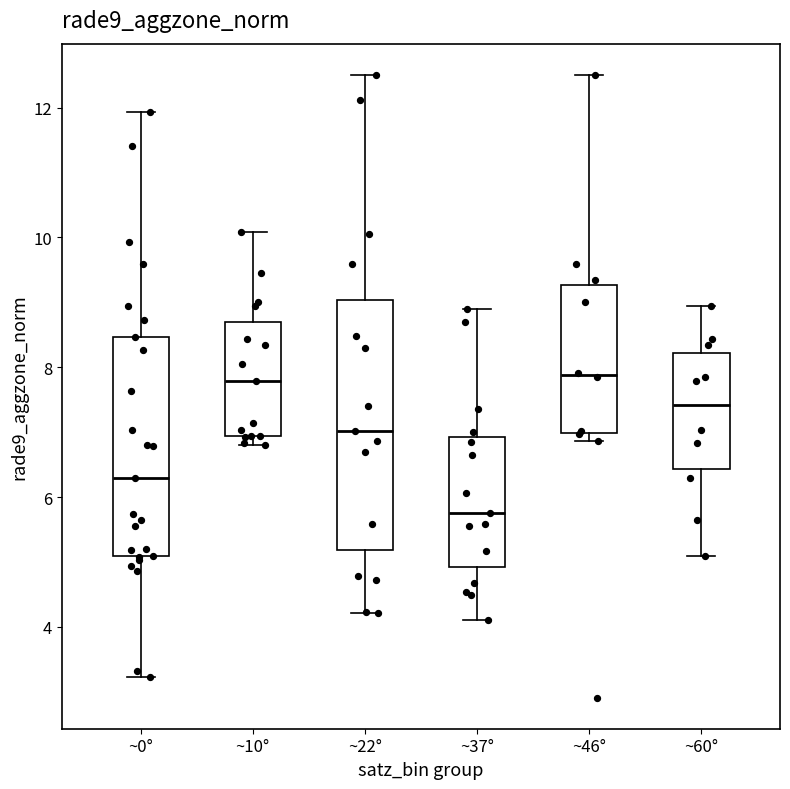

Reading left to right, read every box against the y-axis: the position of its median line, the range the box covers, and the ends of its whiskers. The values are not printed on the chart, so give them approximately, as read against the axis.

~0°: median 6.2, box 5.0 to 8.4, whiskers 3.2 to 12.0
~10°: median 7.8, box 7.0 to 8.6, whiskers 6.8 to 10.0
~22°: median 7.0, box 5.2 to 9.0, whiskers 4.2 to 12.6
~37°: median 5.8, box 5.0 to 7.0, whiskers 4.2 to 8.8
~46°: median 7.8, box 7.0 to 9.2, whiskers 6.8 to 12.6
~60°: median 7.4, box 6.4 to 8.2, whiskers 5.0 to 9.0